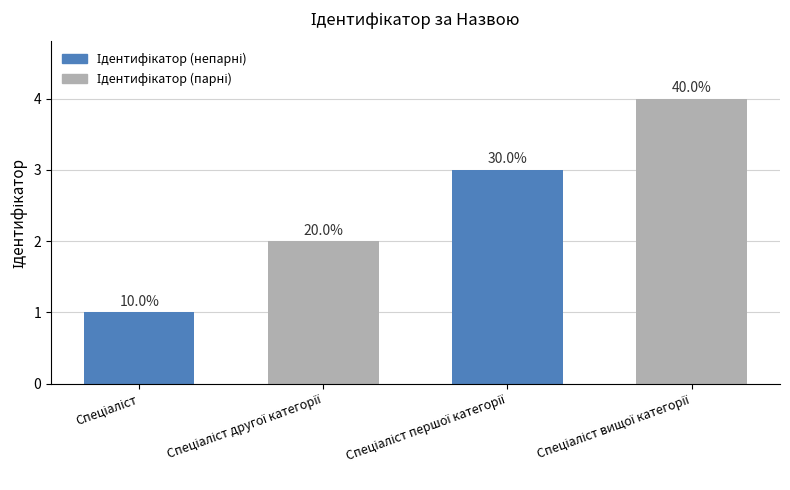

Does the chart contain any negative values?

No